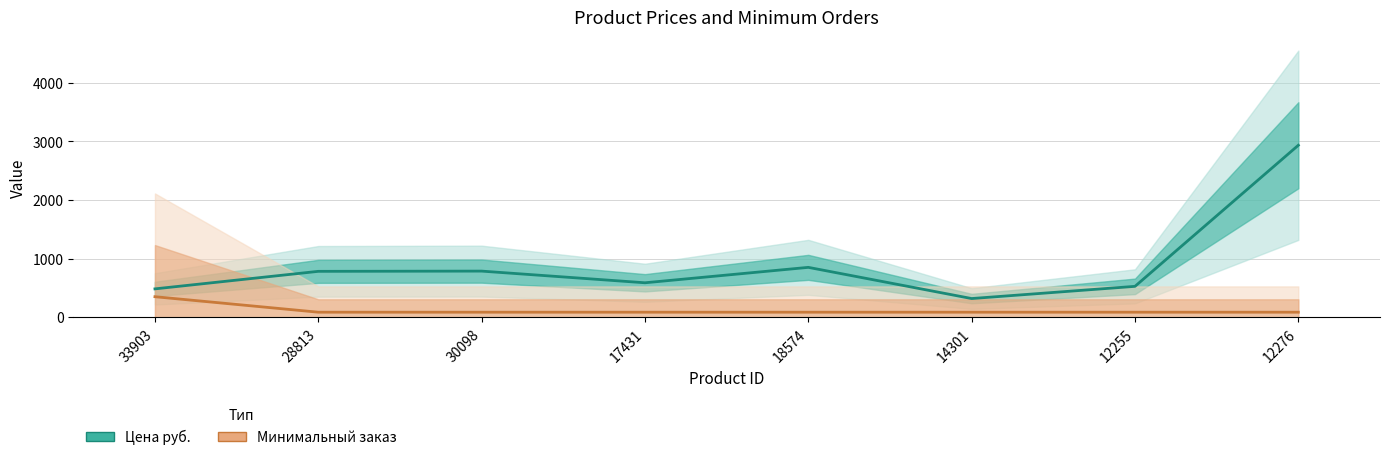

True or false: Минимальный заказ has a value of 88.1 at 17431.

True